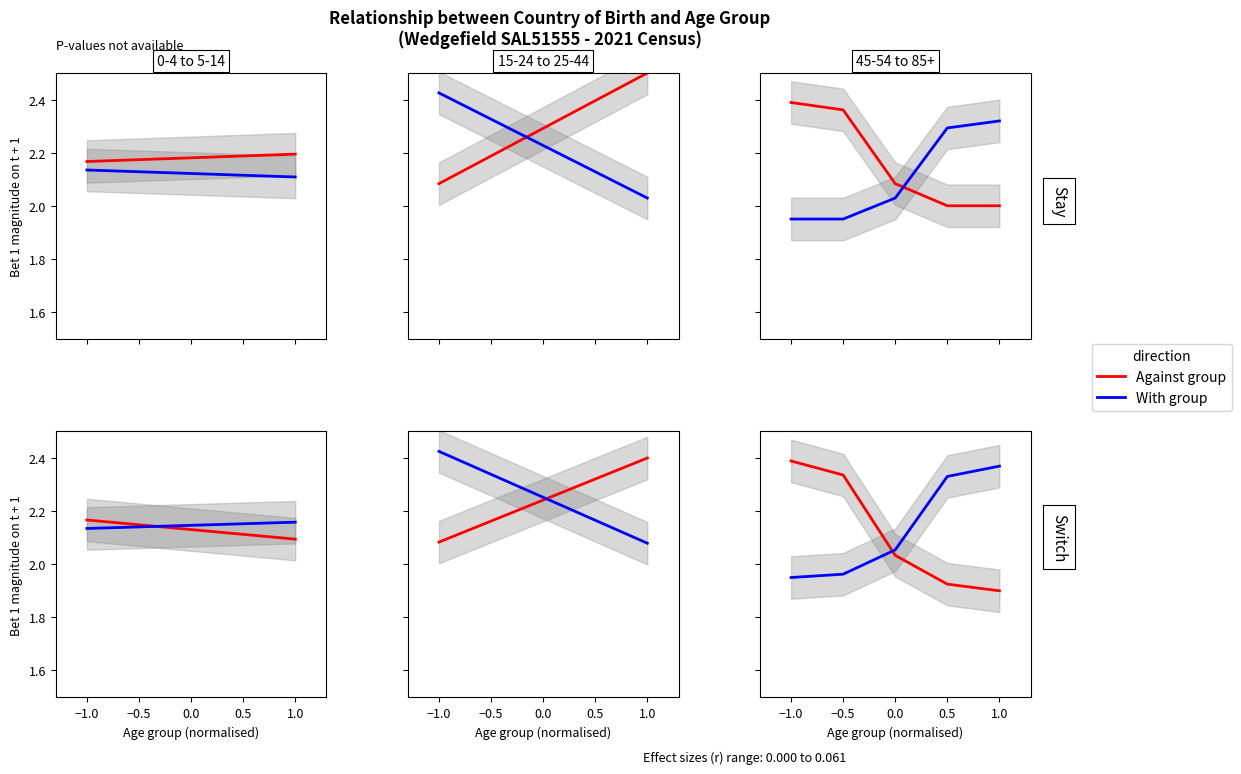

True or false: With group and Against group intersect in this chart.

True